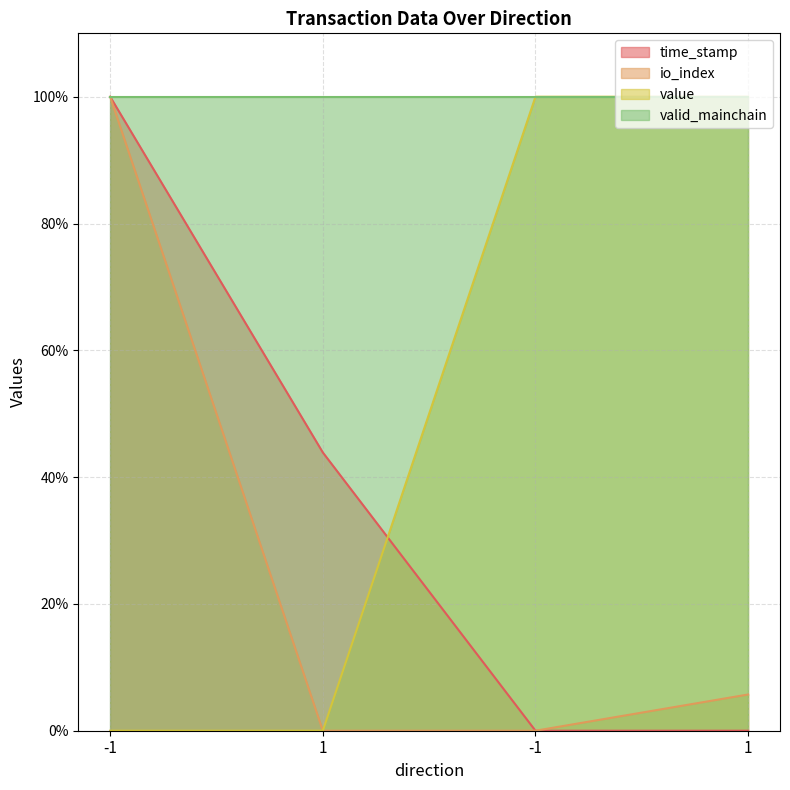

What is the average value of the io_index series?

26.4